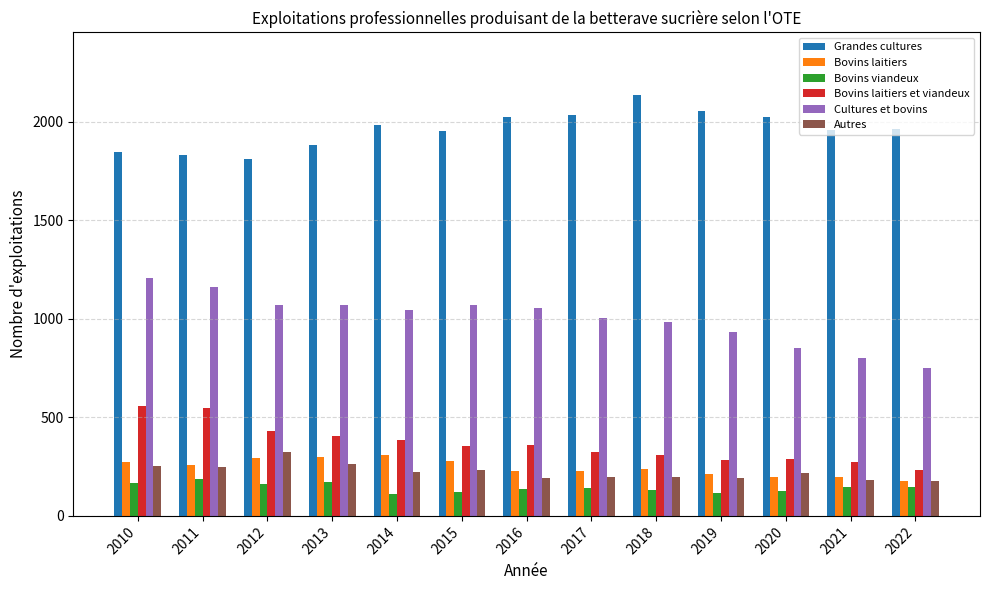

At which category does the chart reach its peak across all series?

2018